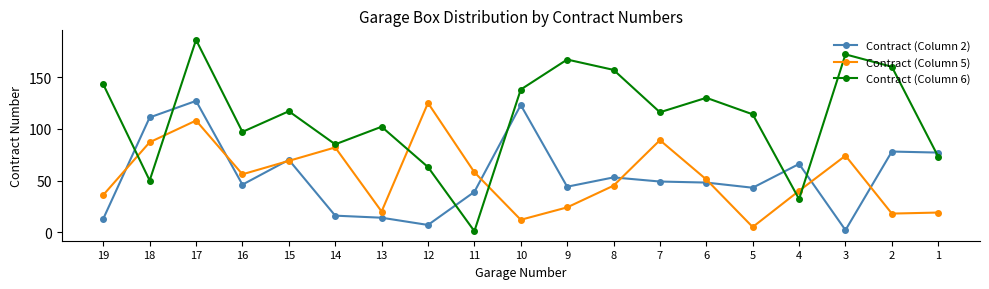

Which label corresponds to the largest value in the chart?

17